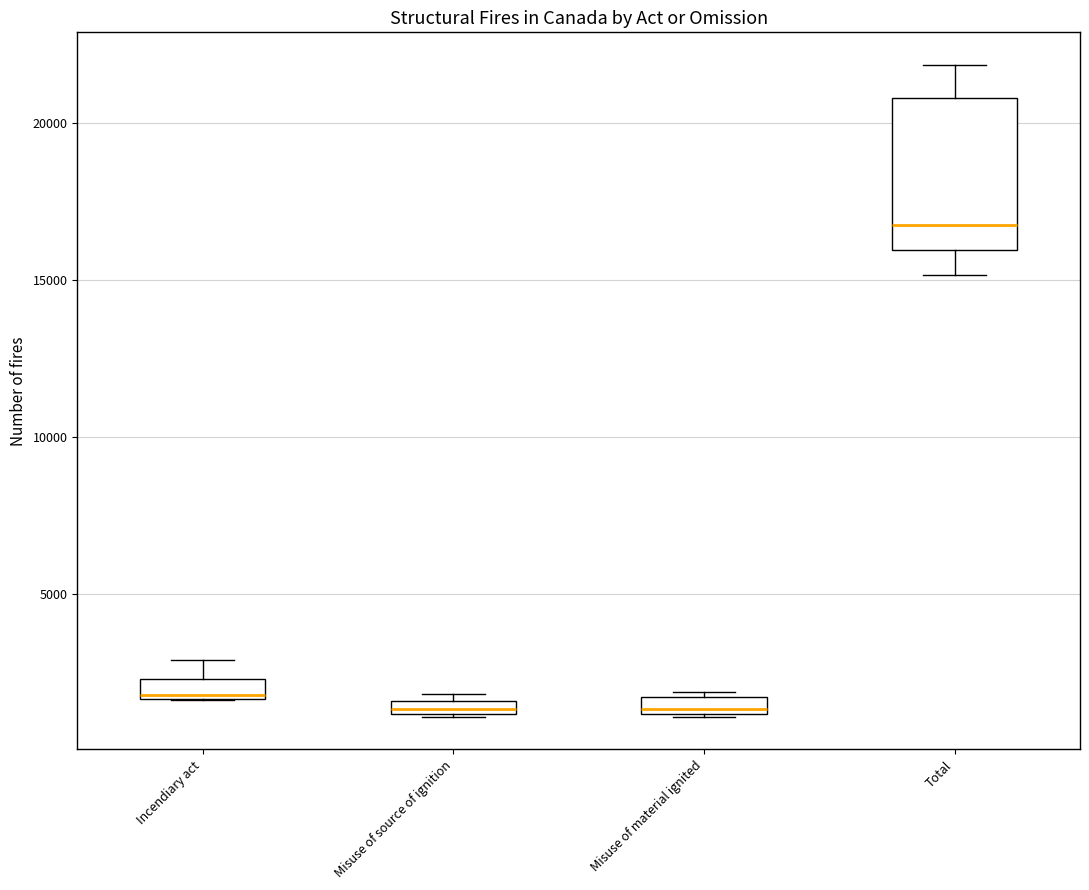

Comparing the boxes themselves (not the whiskers), which one is the tallest?

Total